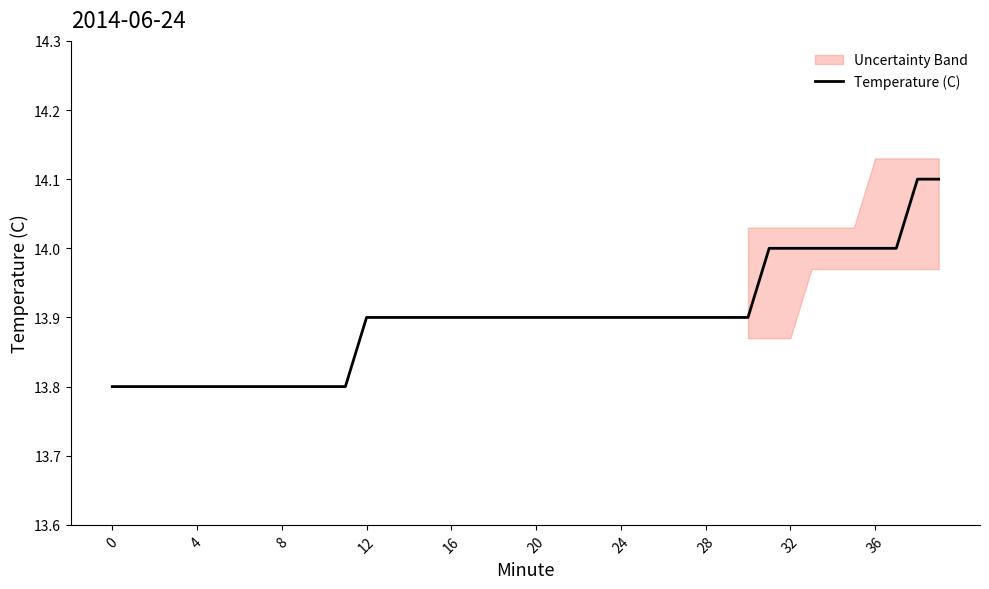

Reading left to right, list all the values displayed in this chart.

13.8	13.8	13.8	13.8	13.8	13.8	13.8	13.8	13.8	13.8	13.8	13.8	13.9	13.9	13.9	13.9	13.9	13.9	13.9	13.9	13.9	13.9	13.9	13.9	13.9	13.9	13.9	13.9	13.9	13.9	13.9	14.0	14.0	14.0	14.0	14.0	14.0	14.0	14.1	14.1